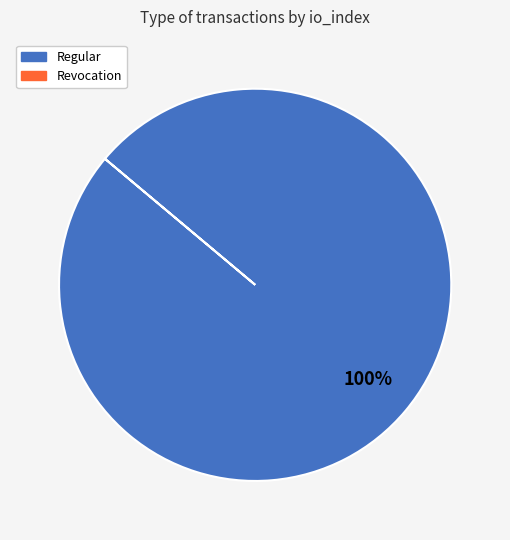

Does any single category account for the majority?

Yes